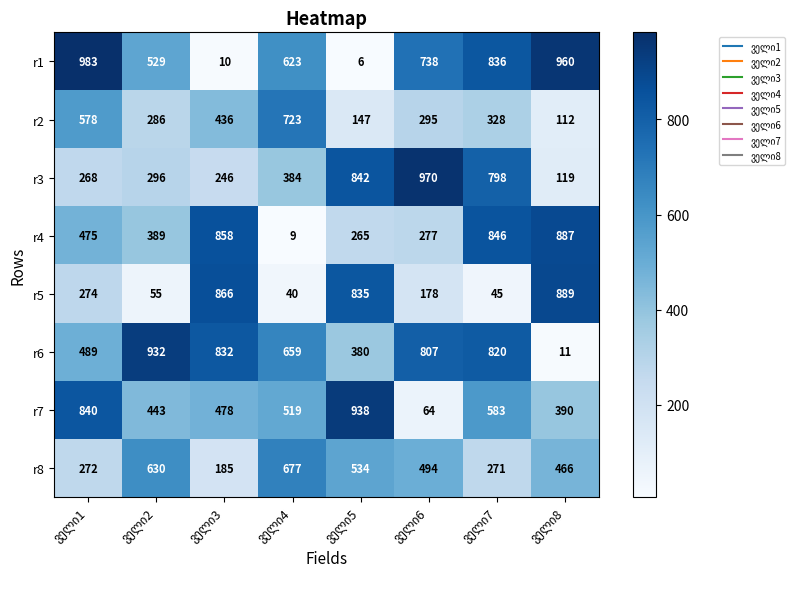

Which series has the largest range (max minus min)?

r1